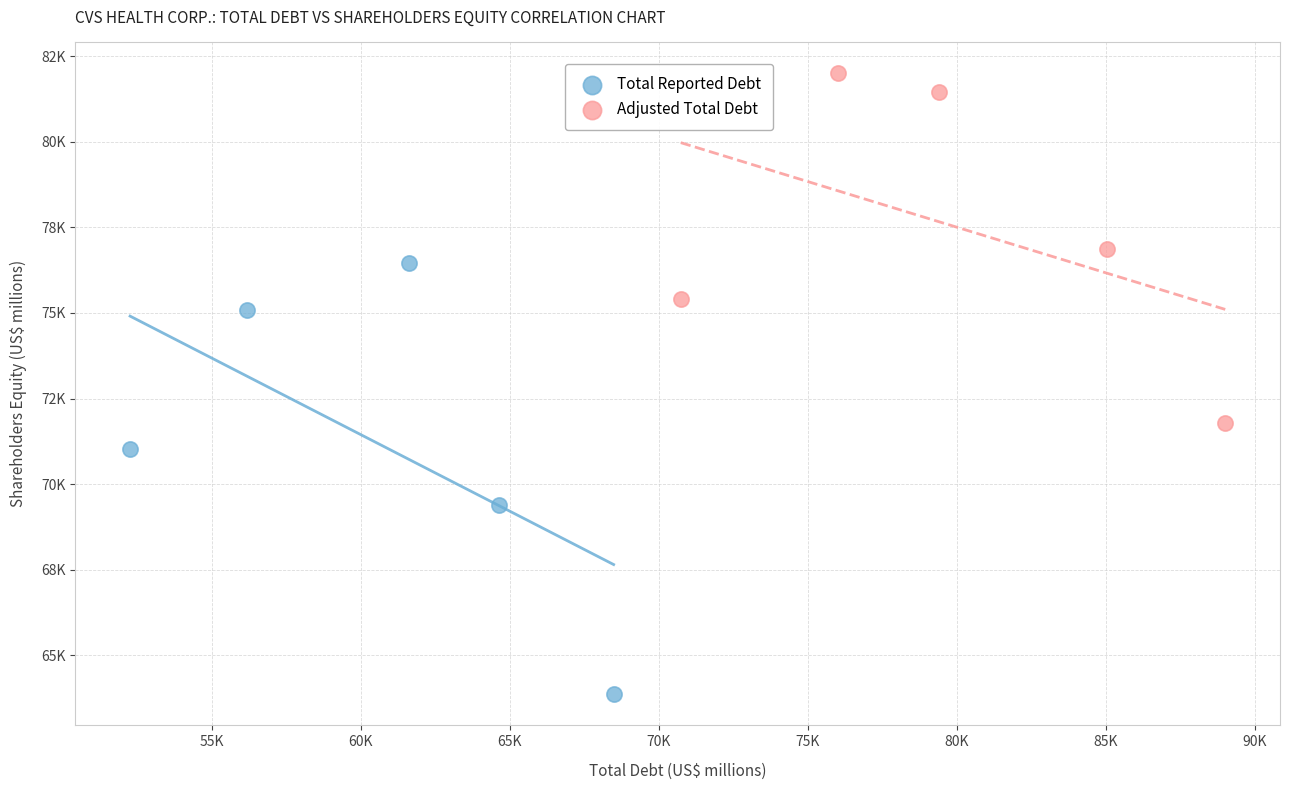

Which series contains the lowest Y value?

Total Reported Debt